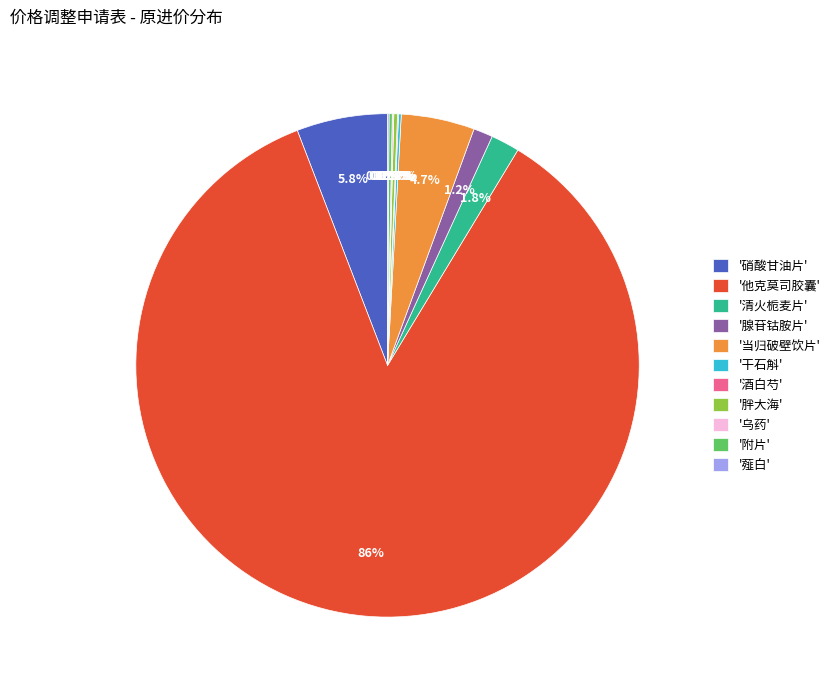

Which category accounts for the majority?

'他克莫司胶囊'